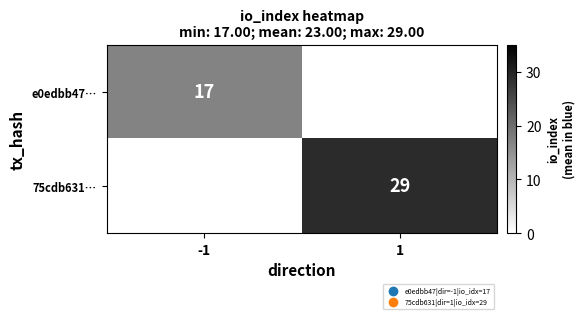

The value of e0edbb47… at -1 is 17. True or false?

True